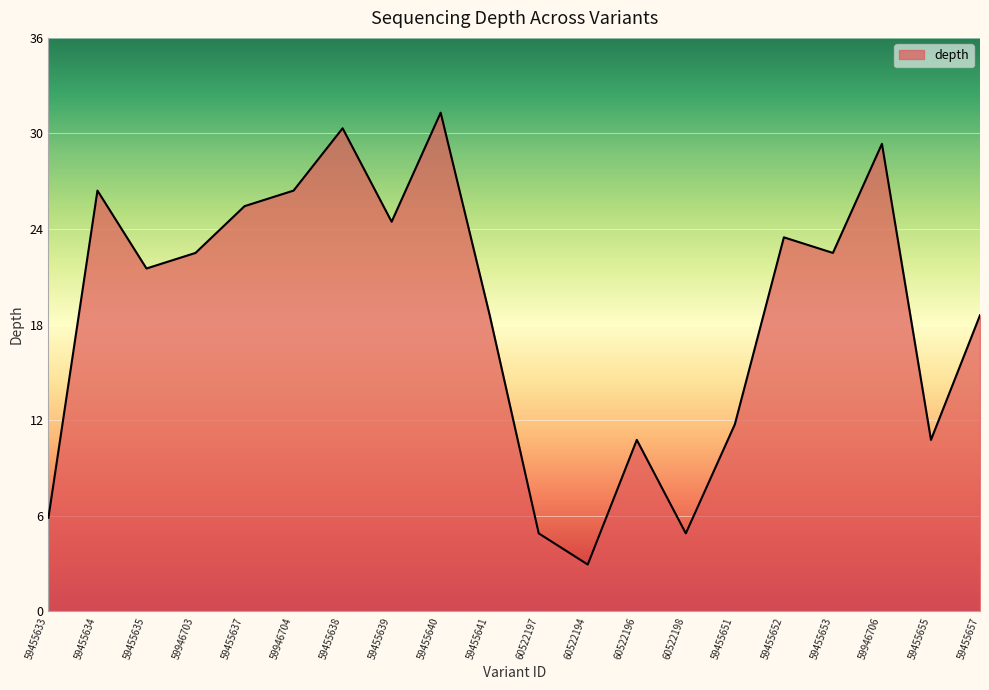

Reading left to right, transcribe all the data shown in this chart.

59455633=6	59455634=27	59455635=22	59946703=23	59455637=26	59946704=27	59455638=31	59455639=25	59455640=32	59455641=19	60522197=5	60522194=3	60522196=11	60522198=5	59455651=12	59455652=24	59455653=23	59946706=30	59455655=11	59455657=19